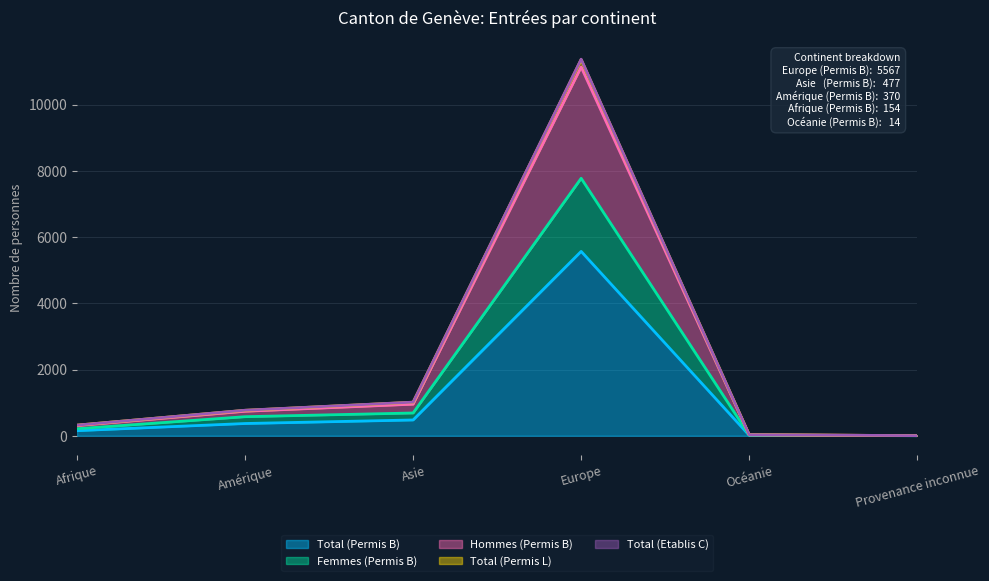

What is the difference between the Total (Permis L) values at Amérique and Europe?

10599